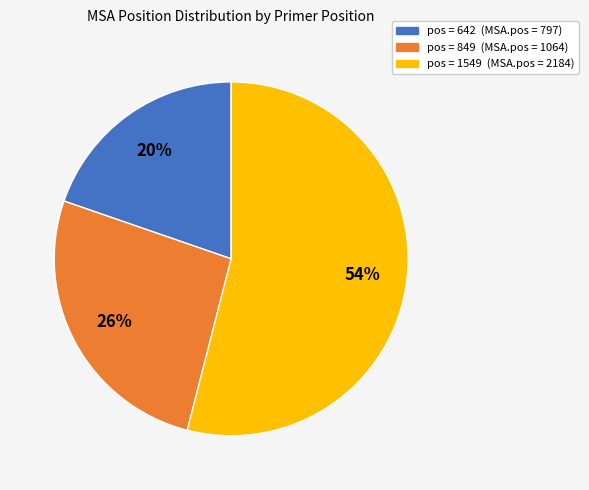

To the nearest percent, what is the difference between the largest and smallest slice percentages?

34%